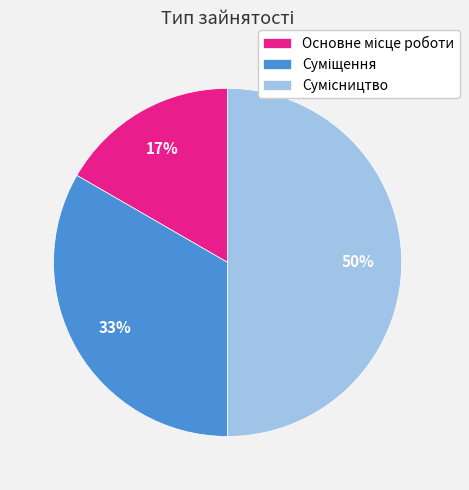

To the nearest percent, what is the average slice percentage?

33%